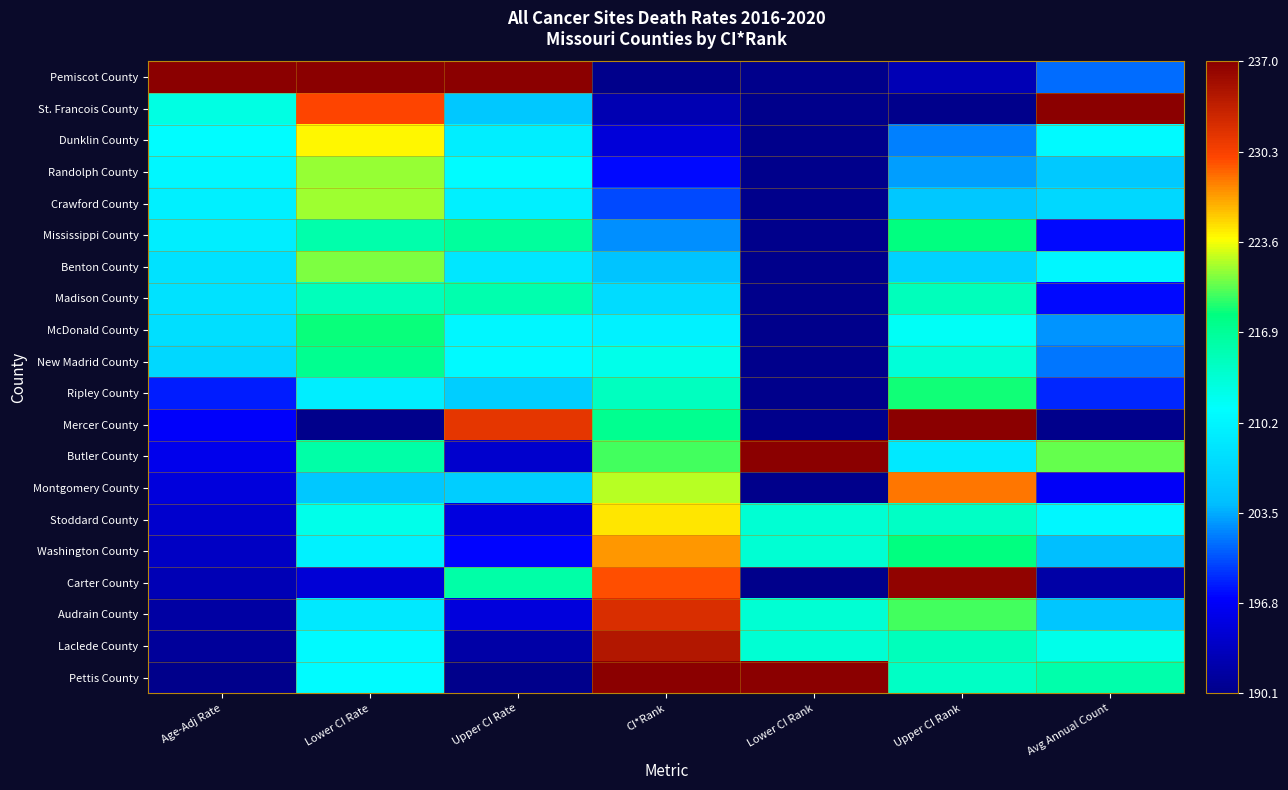

Reading left to right, list all the values displayed in this chart.

Pemiscot County: Age-Adj Rate=1.0	Lower CI Rate=1.0	Upper CI Rate=1.0	CI*Rank=0.0	Lower CI Rank=0.0	Upper CI Rank=0.1	Avg Annual Count=0.2
St. Francois County: Age-Adj Rate=0.5	Lower CI Rate=0.9	Upper CI Rate=0.3	CI*Rank=0.1	Lower CI Rank=0.0	Upper CI Rank=0.0	Avg Annual Count=1.0
Dunklin County: Age-Adj Rate=0.4	Lower CI Rate=0.7	Upper CI Rate=0.4	CI*Rank=0.1	Lower CI Rank=0.0	Upper CI Rank=0.3	Avg Annual Count=0.4
Randolph County: Age-Adj Rate=0.4	Lower CI Rate=0.7	Upper CI Rate=0.4	CI*Rank=0.2	Lower CI Rank=0.0	Upper CI Rank=0.3	Avg Annual Count=0.3
Crawford County: Age-Adj Rate=0.4	Lower CI Rate=0.7	Upper CI Rate=0.4	CI*Rank=0.2	Lower CI Rank=0.0	Upper CI Rank=0.3	Avg Annual Count=0.4
Mississippi County: Age-Adj Rate=0.4	Lower CI Rate=0.5	Upper CI Rate=0.6	CI*Rank=0.3	Lower CI Rank=0.0	Upper CI Rank=0.6	Avg Annual Count=0.2
Benton County: Age-Adj Rate=0.4	Lower CI Rate=0.7	Upper CI Rate=0.4	CI*Rank=0.3	Lower CI Rank=0.0	Upper CI Rank=0.3	Avg Annual Count=0.4
Madison County: Age-Adj Rate=0.4	Lower CI Rate=0.5	Upper CI Rate=0.5	CI*Rank=0.4	Lower CI Rank=0.0	Upper CI Rank=0.5	Avg Annual Count=0.2
McDonald County: Age-Adj Rate=0.4	Lower CI Rate=0.6	Upper CI Rate=0.4	CI*Rank=0.4	Lower CI Rank=0.0	Upper CI Rank=0.5	Avg Annual Count=0.3
New Madrid County: Age-Adj Rate=0.4	Lower CI Rate=0.6	Upper CI Rate=0.4	CI*Rank=0.5	Lower CI Rank=0.0	Upper CI Rank=0.5	Avg Annual Count=0.2
Ripley County: Age-Adj Rate=0.2	Lower CI Rate=0.4	Upper CI Rate=0.3	CI*Rank=0.5	Lower CI Rank=0.0	Upper CI Rank=0.6	Avg Annual Count=0.2
Mercer County: Age-Adj Rate=0.1	Lower CI Rate=0.0	Upper CI Rate=0.9	CI*Rank=0.6	Lower CI Rank=0.0	Upper CI Rank=1.0	Avg Annual Count=0.0
Butler County: Age-Adj Rate=0.1	Lower CI Rate=0.6	Upper CI Rate=0.1	CI*Rank=0.6	Lower CI Rank=1.0	Upper CI Rank=0.4	Avg Annual Count=0.6
Montgomery County: Age-Adj Rate=0.1	Lower CI Rate=0.3	Upper CI Rate=0.3	CI*Rank=0.7	Lower CI Rank=0.0	Upper CI Rank=0.8	Avg Annual Count=0.1
Stoddard County: Age-Adj Rate=0.1	Lower CI Rate=0.5	Upper CI Rate=0.1	CI*Rank=0.7	Lower CI Rank=0.5	Upper CI Rank=0.5	Avg Annual Count=0.4
Washington County: Age-Adj Rate=0.1	Lower CI Rate=0.4	Upper CI Rate=0.2	CI*Rank=0.8	Lower CI Rank=0.5	Upper CI Rank=0.6	Avg Annual Count=0.3
Carter County: Age-Adj Rate=0.1	Lower CI Rate=0.1	Upper CI Rate=0.6	CI*Rank=0.8	Lower CI Rank=0.0	Upper CI Rank=1.0	Avg Annual Count=0.0
Audrain County: Age-Adj Rate=0.0	Lower CI Rate=0.4	Upper CI Rate=0.1	CI*Rank=0.9	Lower CI Rank=0.5	Upper CI Rank=0.6	Avg Annual Count=0.3
Laclede County: Age-Adj Rate=0.0	Lower CI Rate=0.4	Upper CI Rate=0.0	CI*Rank=0.9	Lower CI Rank=0.5	Upper CI Rank=0.5	Avg Annual Count=0.5
Pettis County: Age-Adj Rate=0.0	Lower CI Rate=0.4	Upper CI Rate=0.0	CI*Rank=1.0	Lower CI Rank=1.0	Upper CI Rank=0.5	Avg Annual Count=0.6